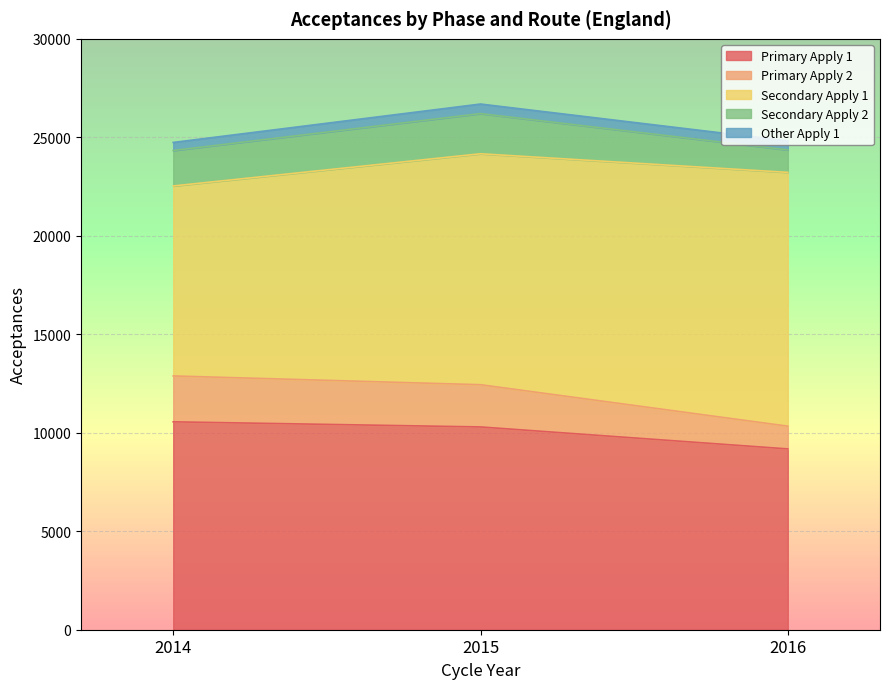

What is the maximum value for Other Apply 1?

485